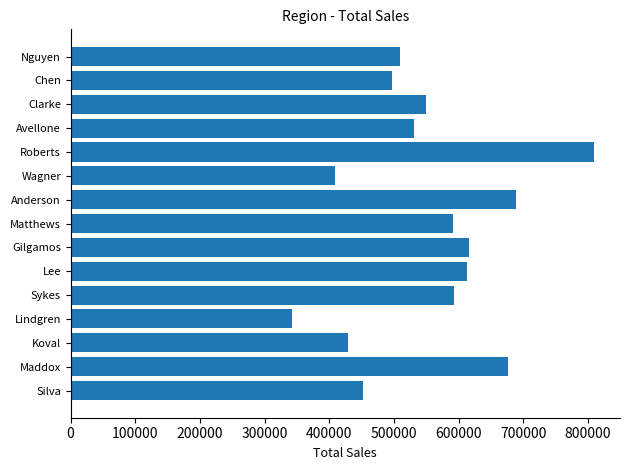

What value does the data have at Chen?

496410